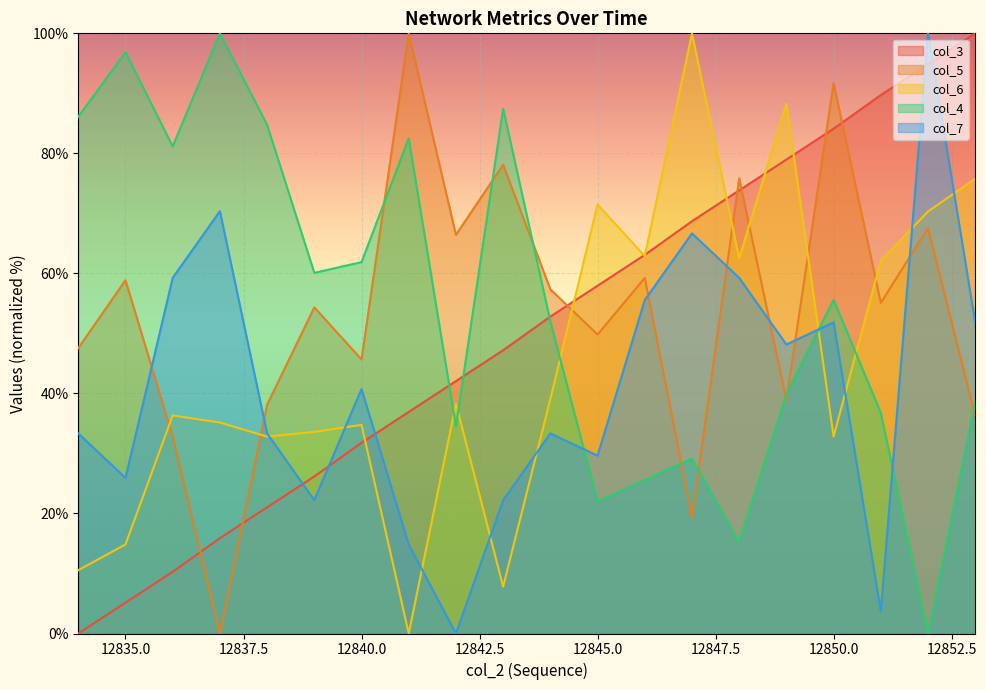

At which category is the sum across all series the highest?

12852